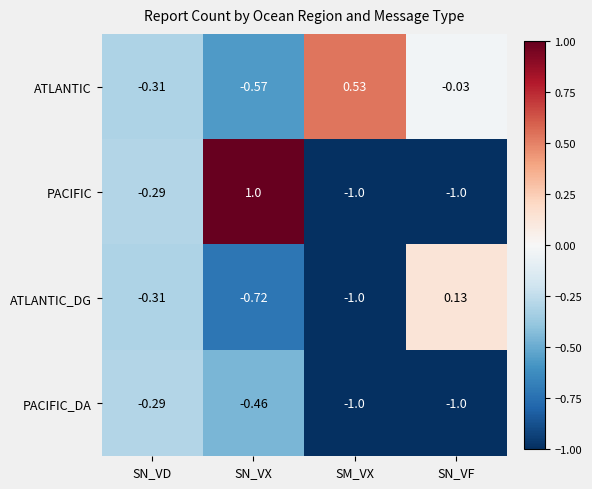

What is the difference between the highest and lowest values at SM_VX?

1.5